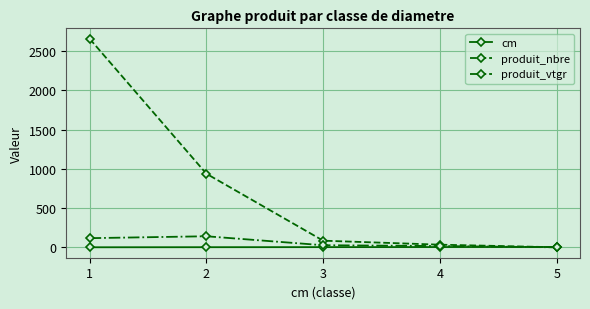

How many lines are shown in the chart?

3